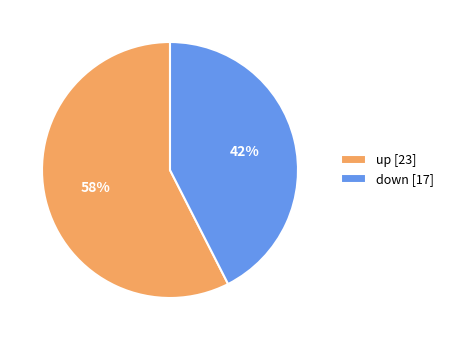

Approximately how many times larger is the value at up [23] compared to down [17]?

1.4